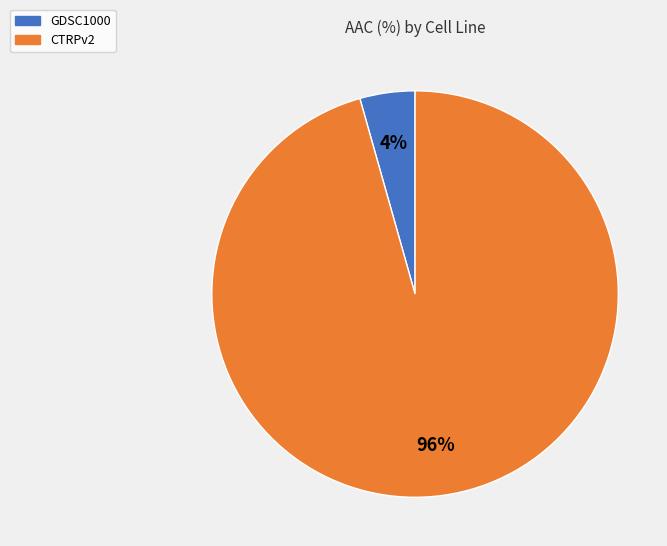

What is the smallest slice in the pie chart?

GDSC1000